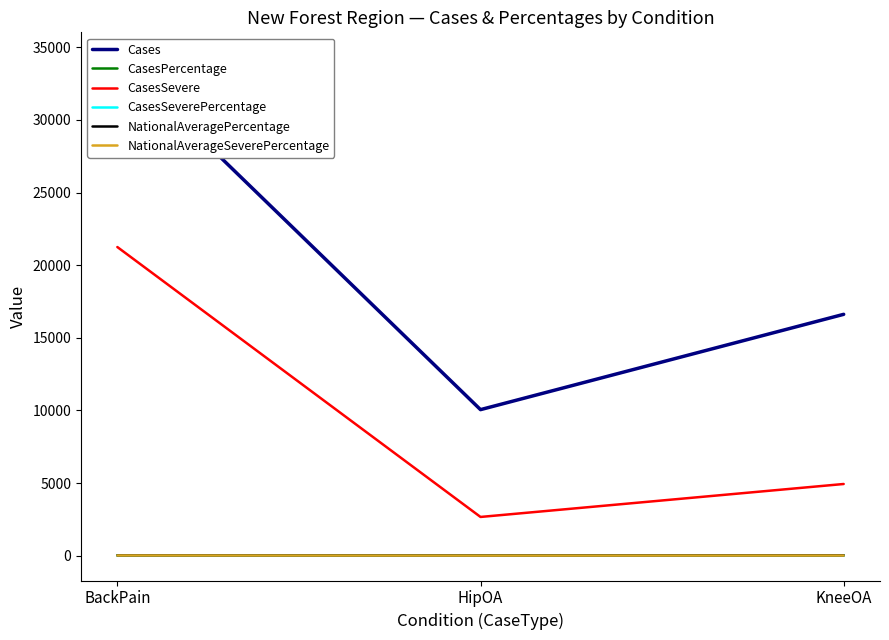

What is the value of the CasesPercentage point at the 2nd from the left?

10.4